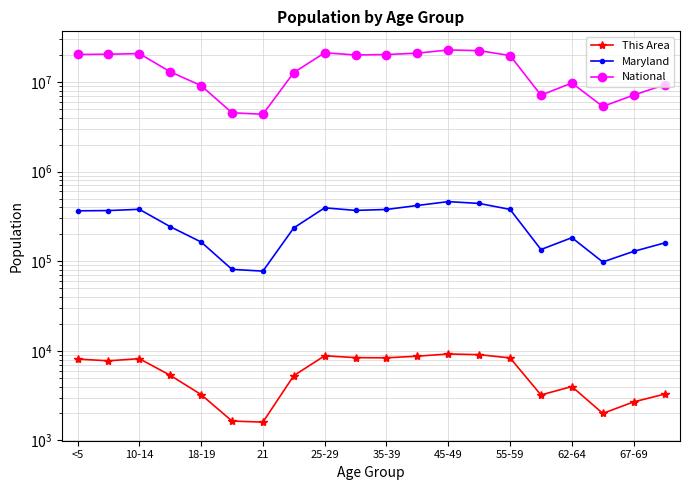

The value of Maryland at 55-59 is 90894. True or false?

False